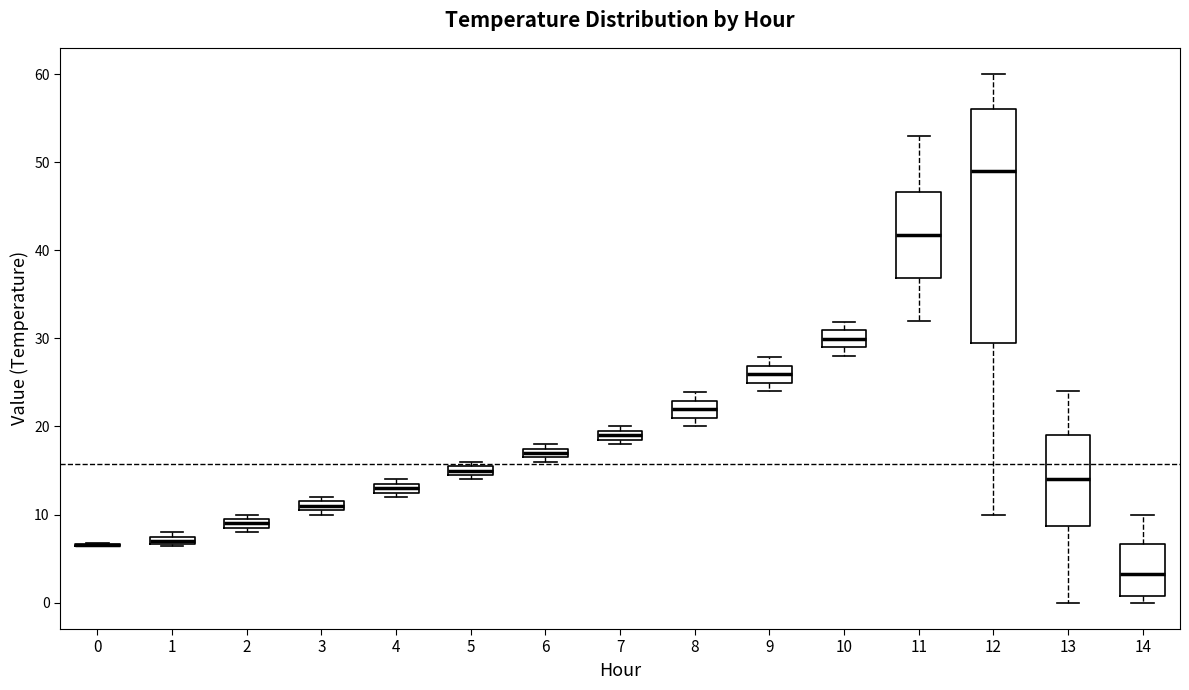

Where is the upper edge of the box at x = 6 on the y-axis? The values are not printed on the chart, so give them approximately, as read against the axis.

18